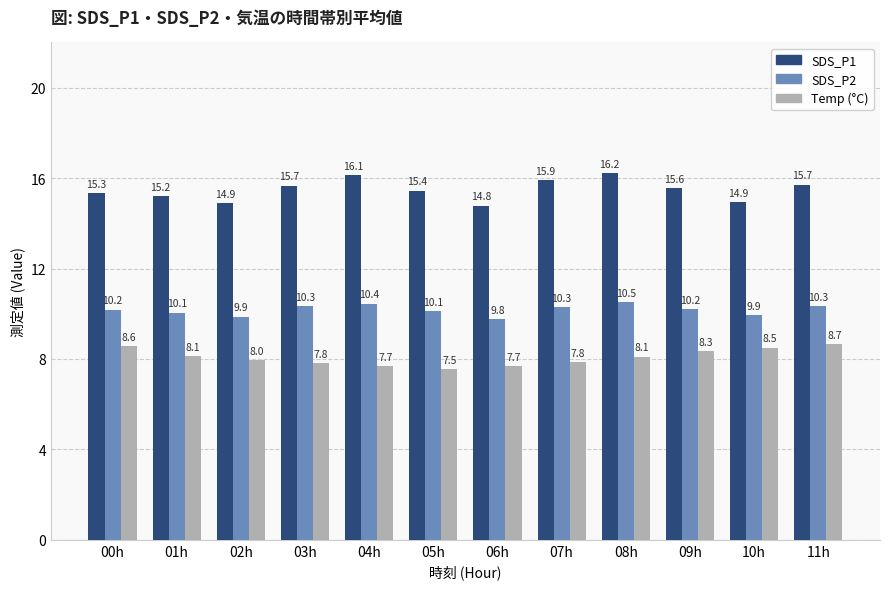

What is the total value across all series at 03h?

33.8